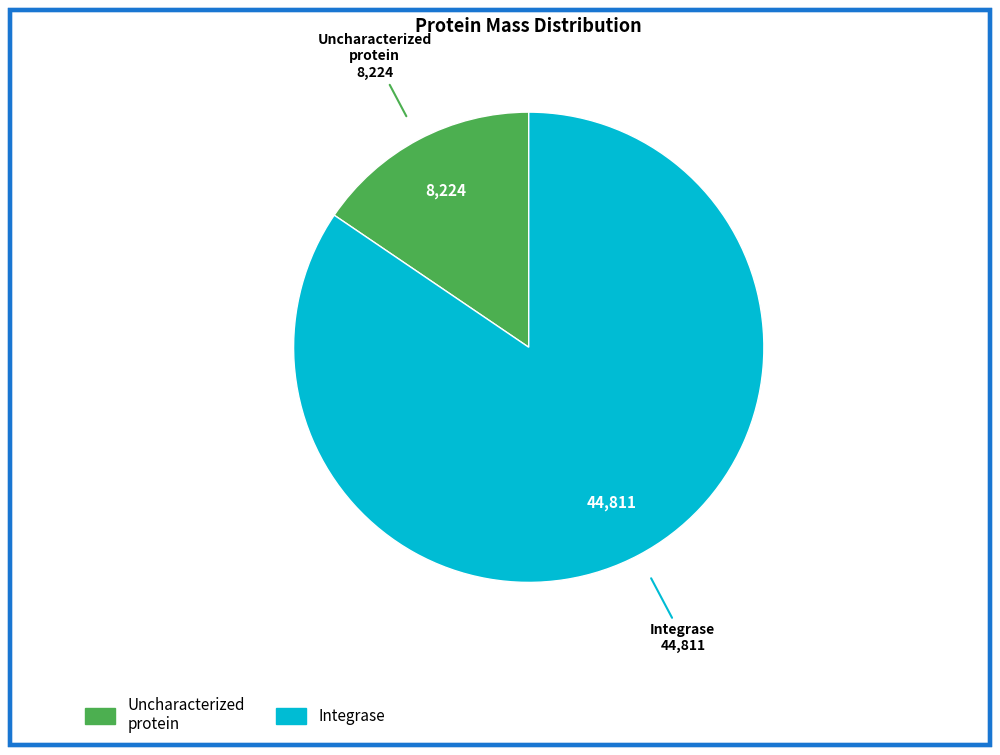

How many segments does this pie chart have?

2